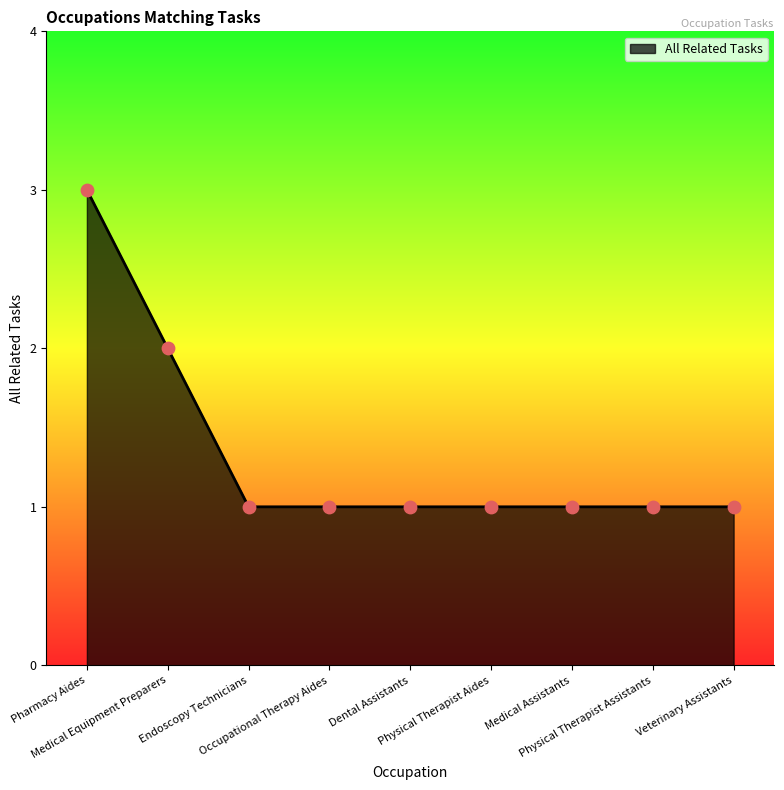

What is the ratio of the value at Physical Therapist Assistants to the value at Physical Therapist Aides?

1.0